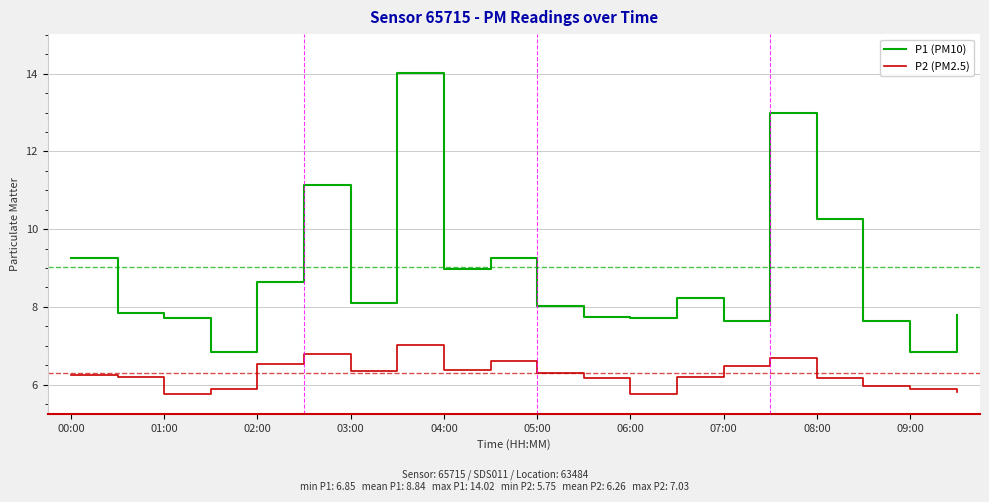

Which series has the largest range (max minus min)?

P1 (PM10)